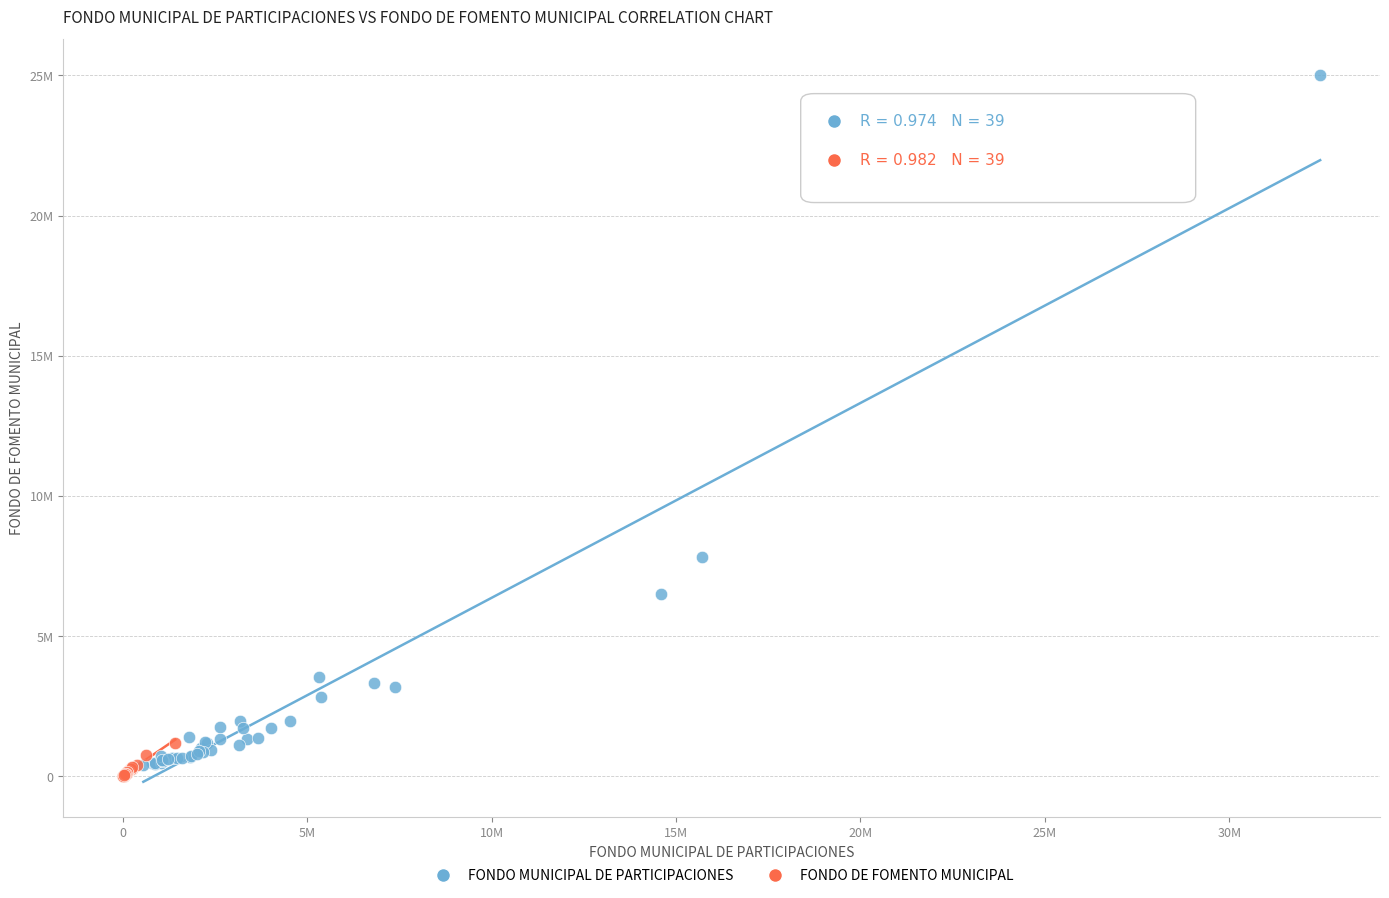

Which series reaches the minimum Y coordinate?

FONDO DE FOMENTO MUNICIPAL